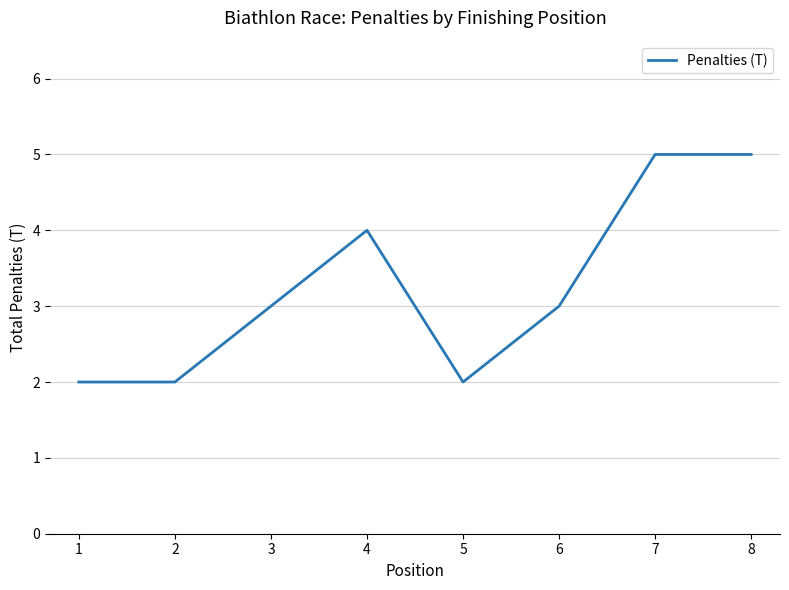

True or false: the data shows 5 at 6.

False